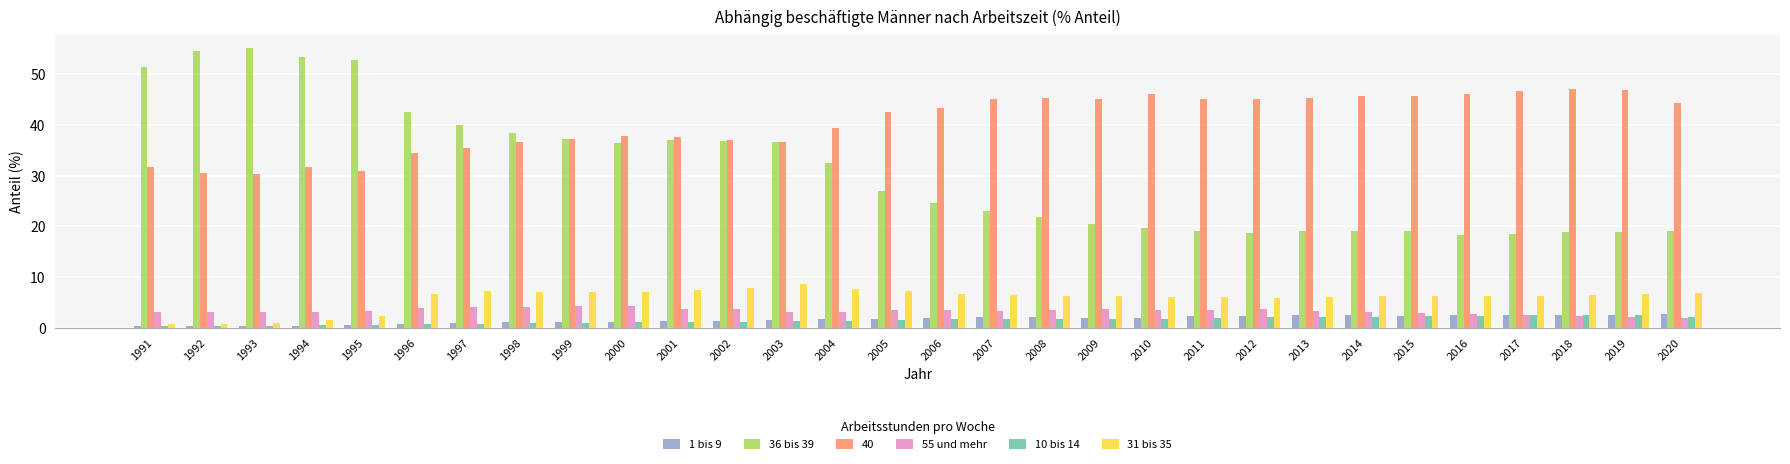

What is the sum of the 31 bis 35 values at 2009 and 2007?

12.7